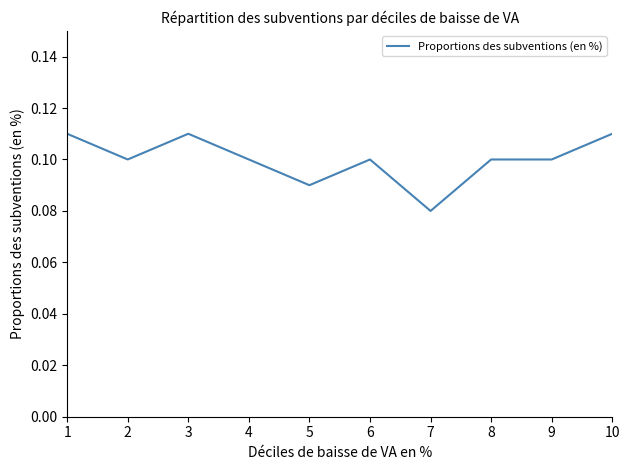

Where is the first local minimum?

2